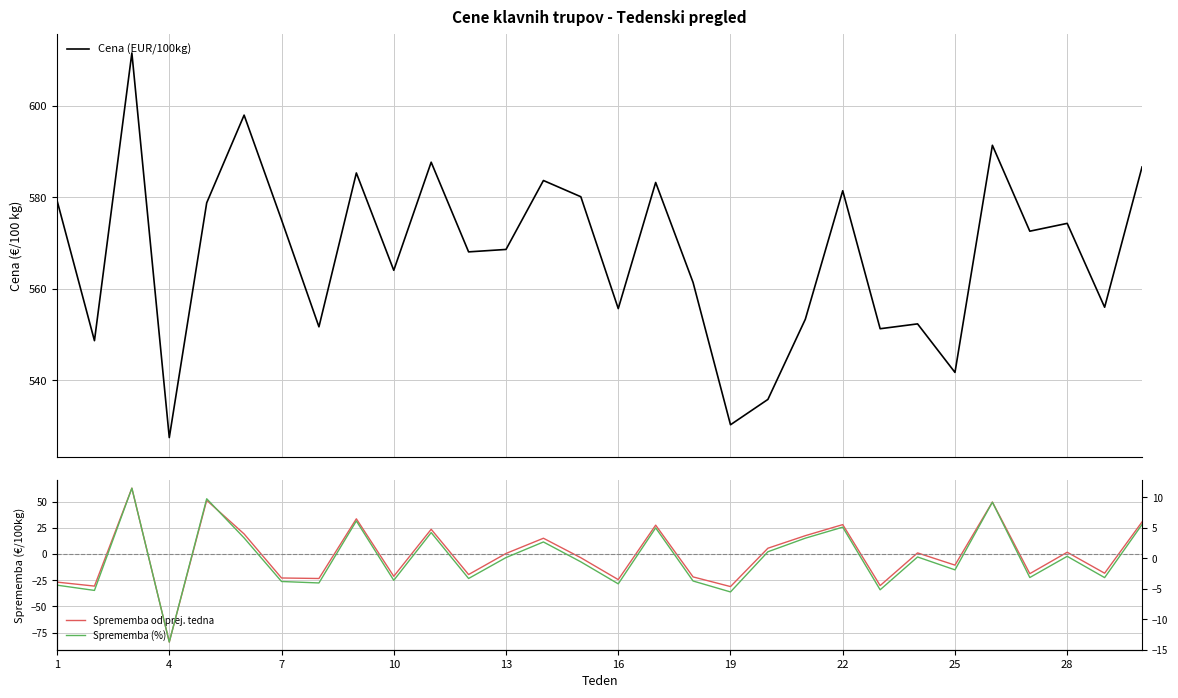

Is the value of Sprememba od prej. tedna at 11 greater than the value of Cena (EUR/100kg) at 23?

No